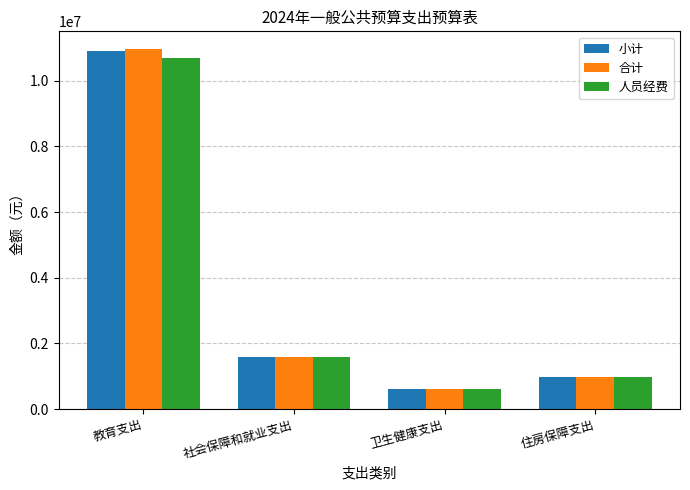

What is the highest value of the 合计 series?

10960653.6